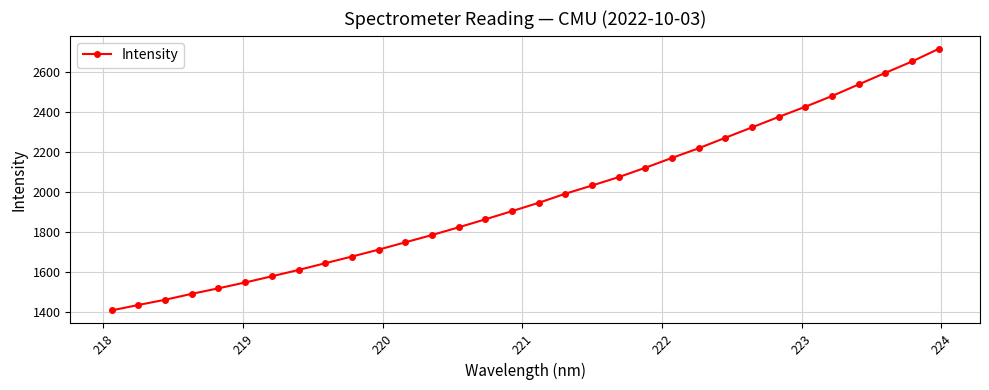

What is the minimum value shown in the chart?

1406.7